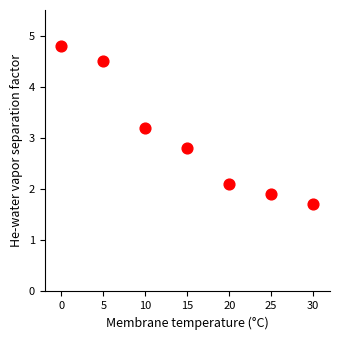

What is the range of Y values (max minus min)?

3.1